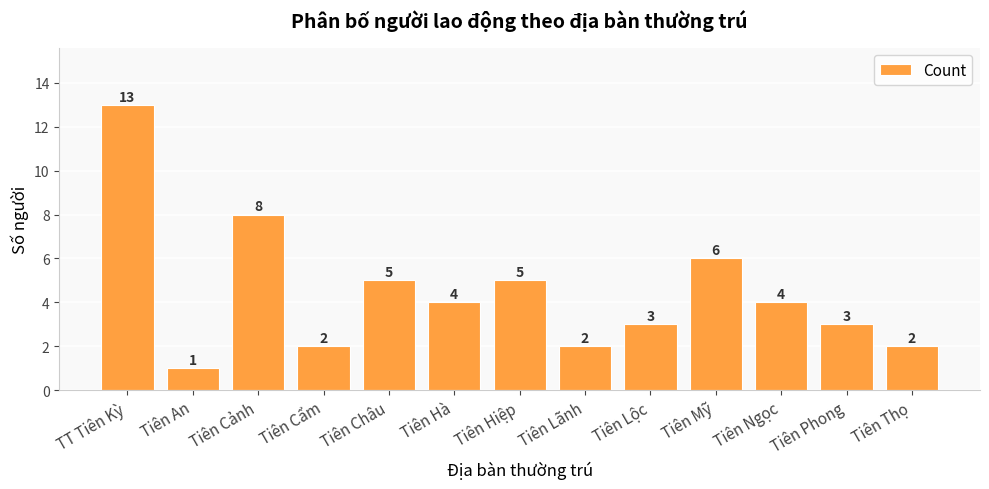

How many categories are shown in the chart?

13